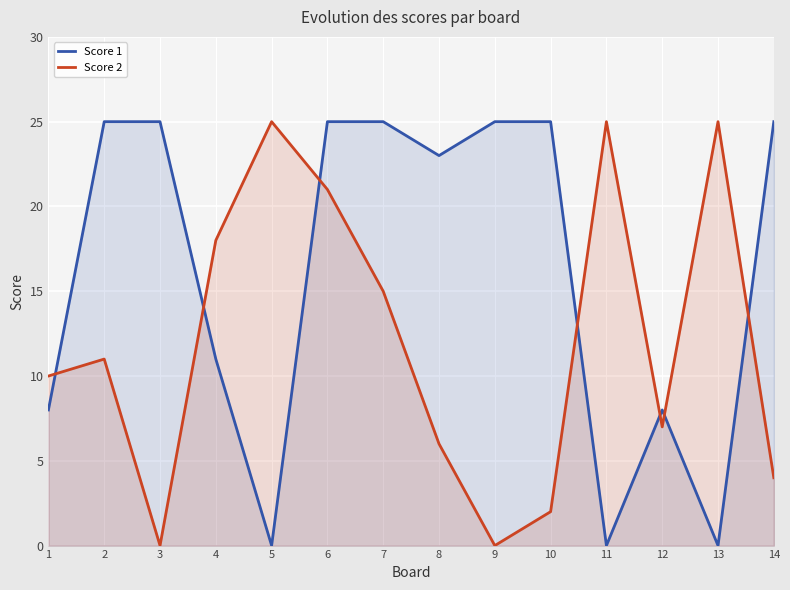

What is the approximate value of Score 2 at 6?

21